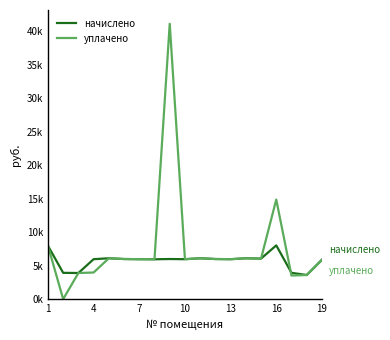

Which series ends up on top after the final intersection of уплачено and начислено?

начислено